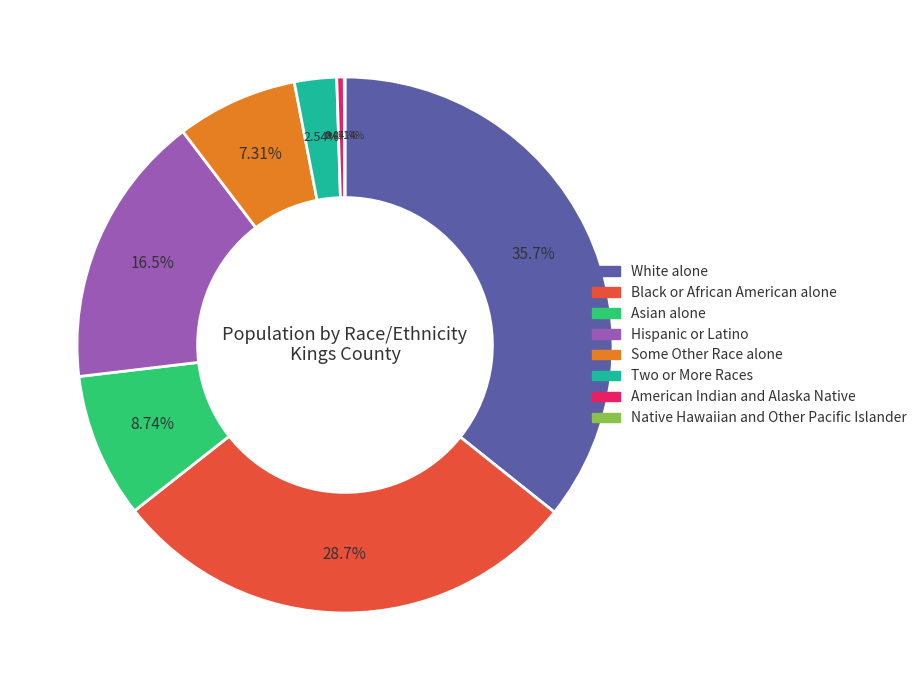

The Black or African American alone slice represents 29% of the pie. True or false?

True